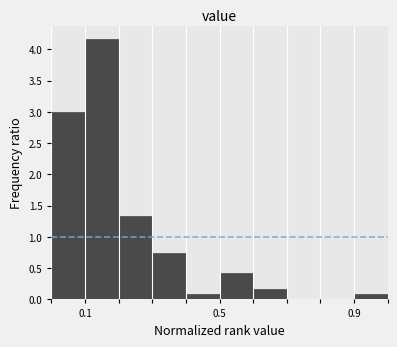

Around what value on the x-axis is the tallest bar? Give the approximate position of its centre, as read against the axis.

0.15